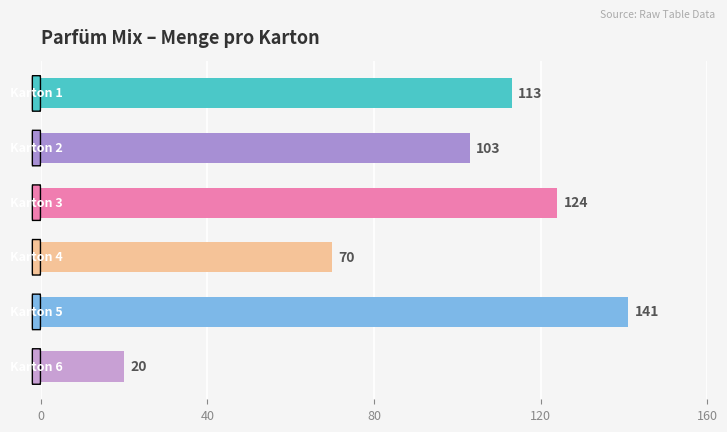

What is the minimum value shown in the chart?

20